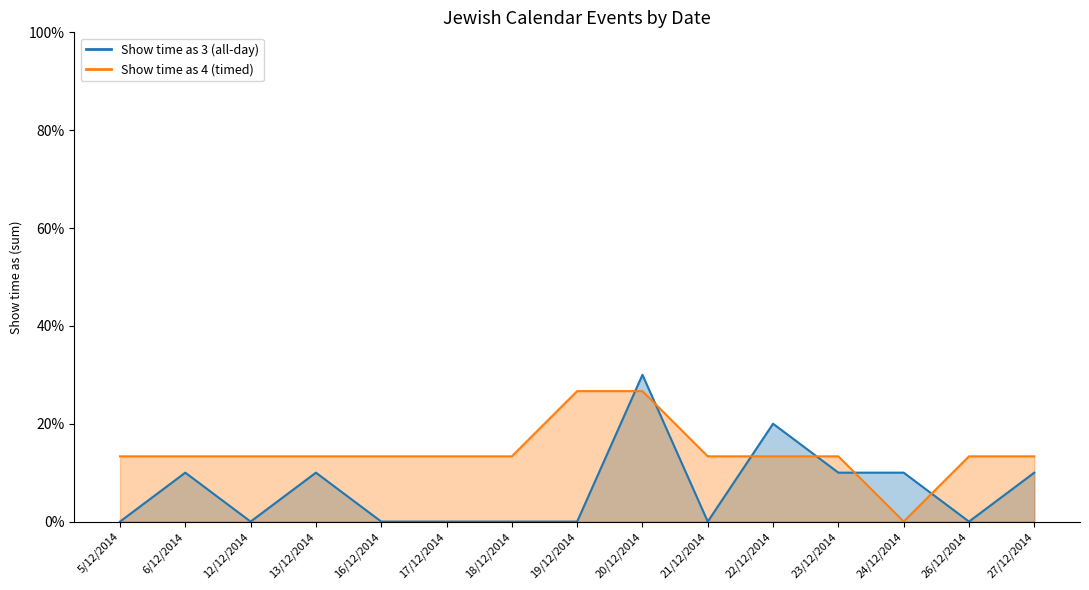

What is the label of the 10th point from the left?

21/12/2014